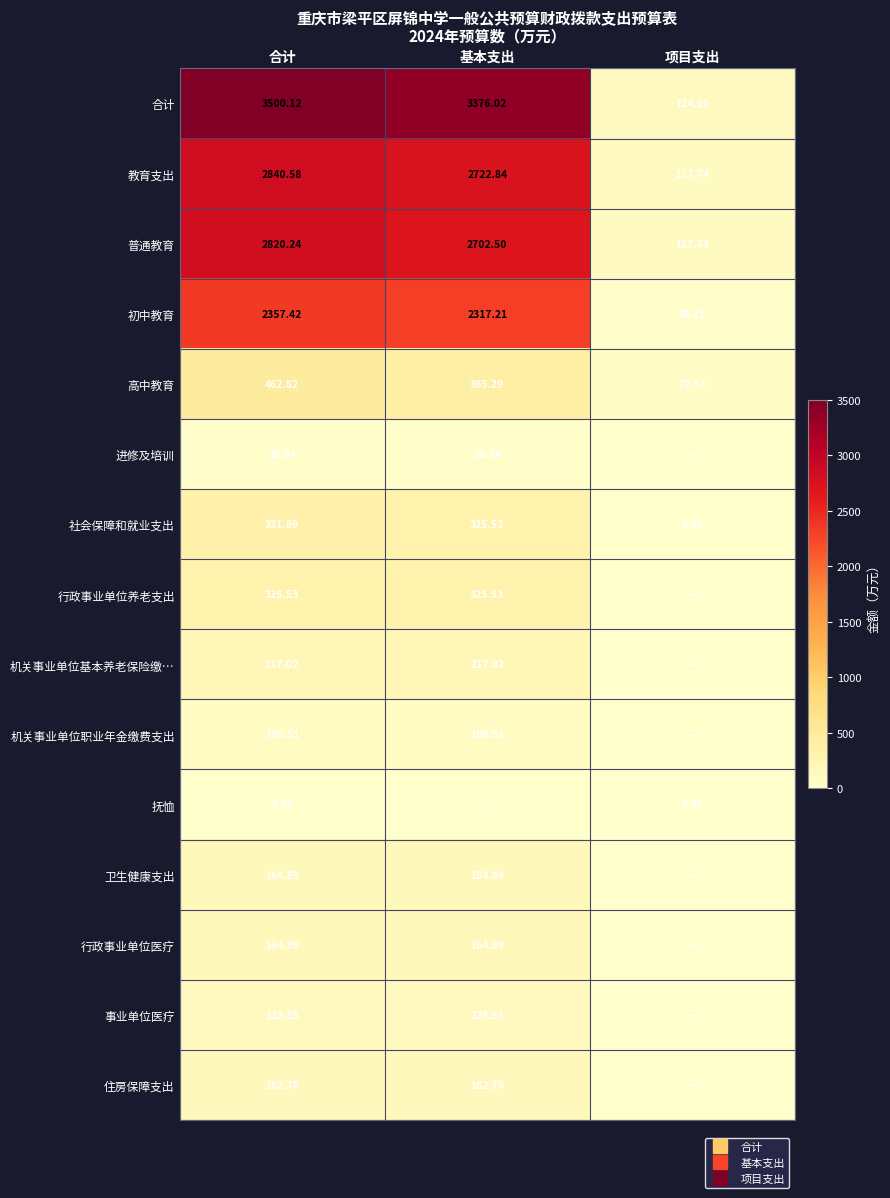

How many values in the 抚恤 series exceed 6?

2